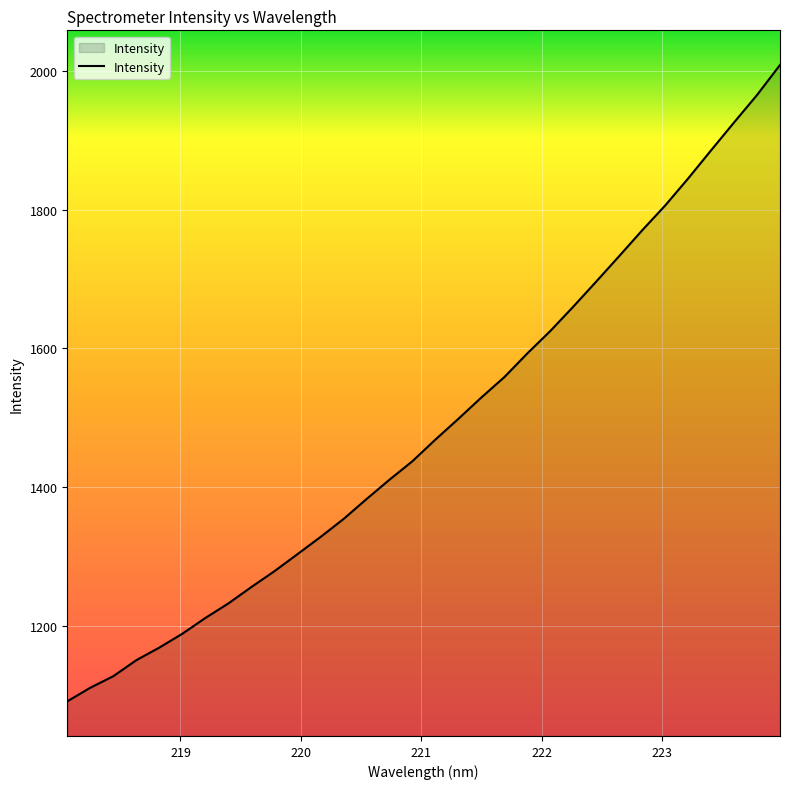

True or false: the data has more than 0 interior local peaks.

False